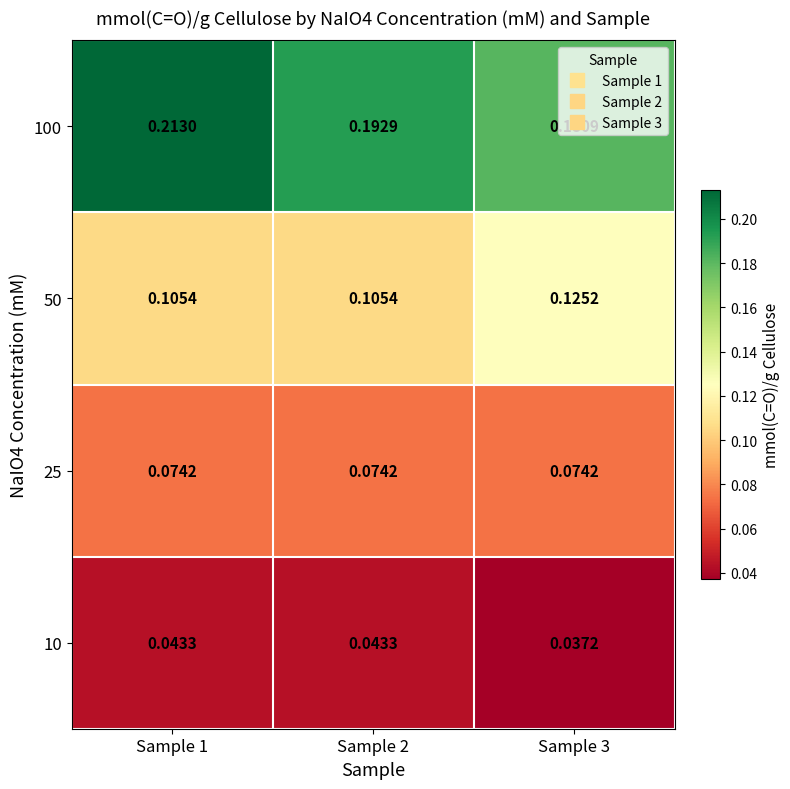

Count the number of data series in this chart.

4